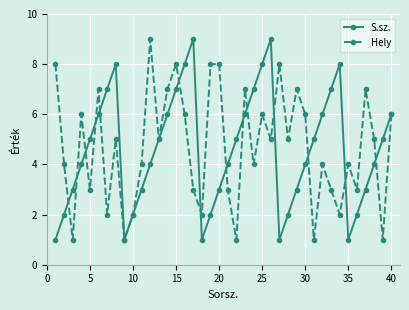

True or false: S.sz. has more than 0 points higher than both neighbors.

True